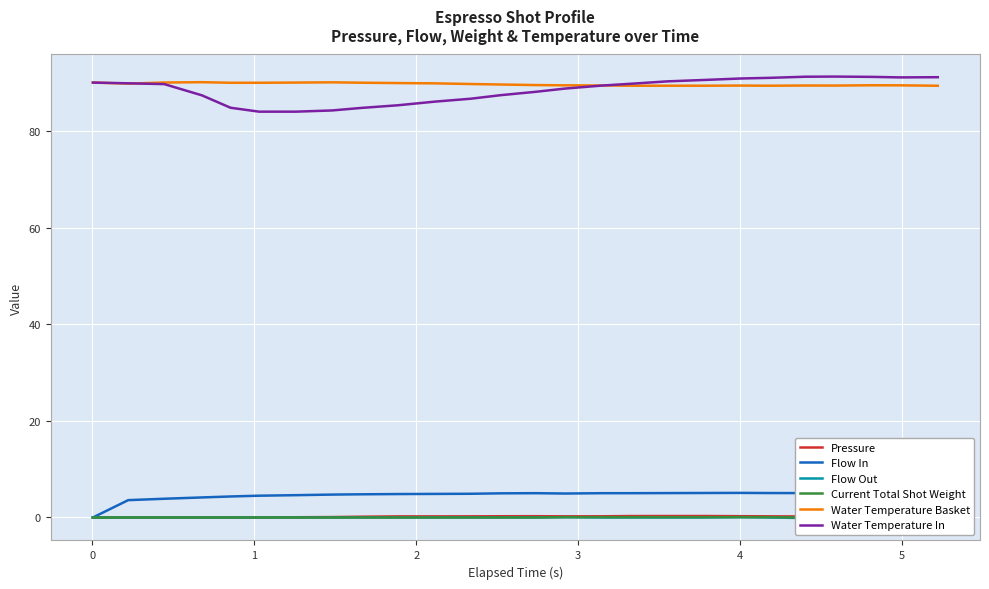

True or false: Pressure and Water Temperature Basket cross at least once.

False